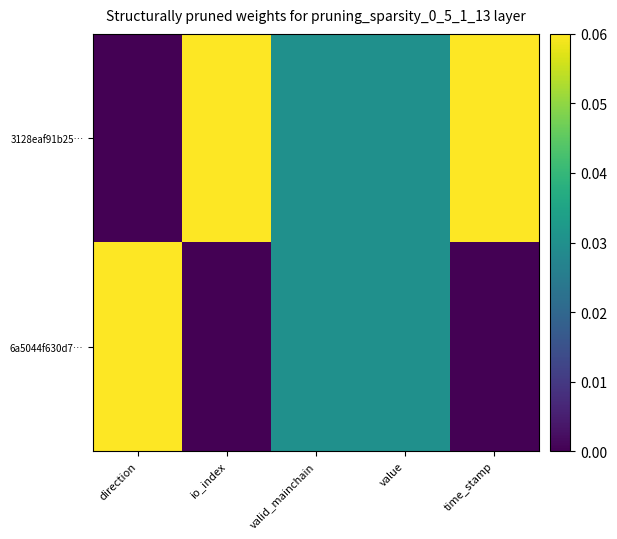

At which category does the chart reach its peak across all series?

io_index